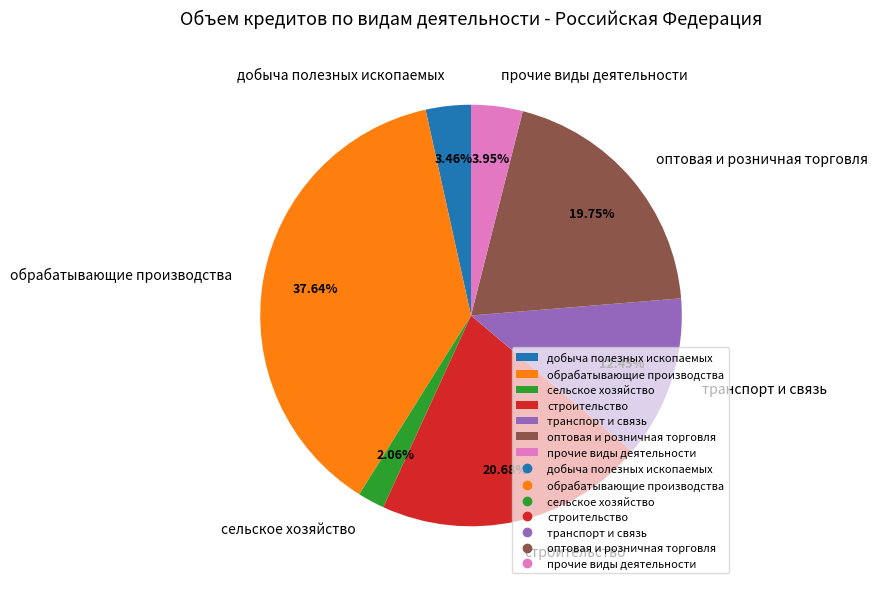

Which has a higher value, добыча полезных ископаемых or оптовая и розничная торговля?

оптовая и розничная торговля